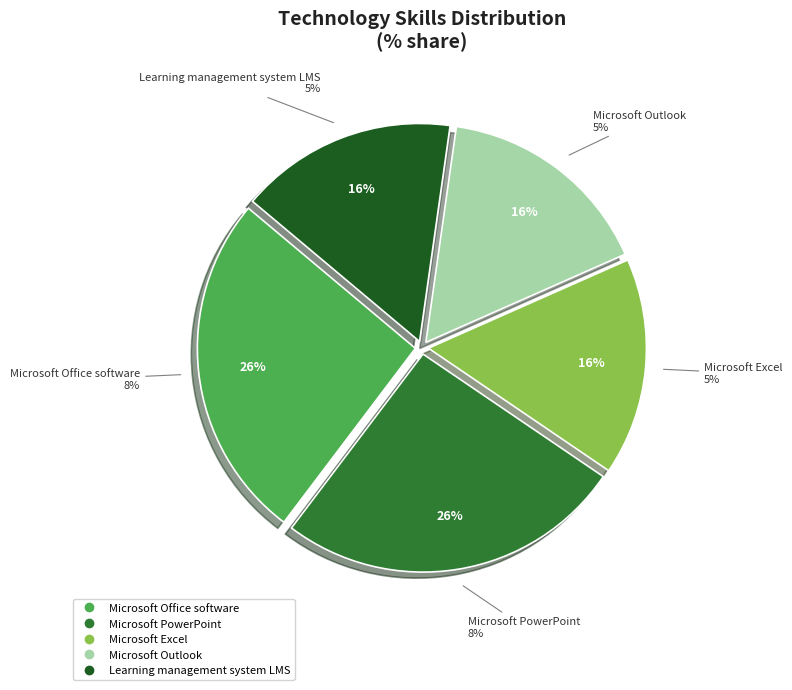

How much of the chart is everything except Microsoft Excel?

83.9%